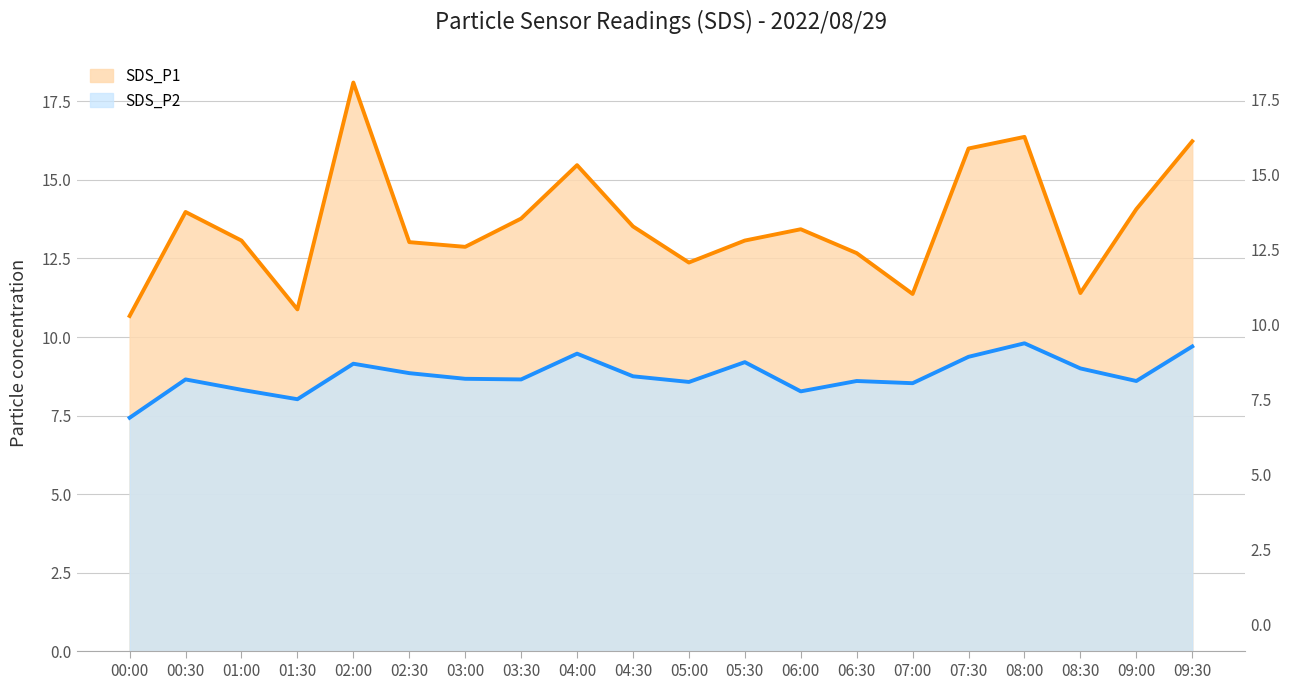

Which series has the largest range (max minus min)?

SDS_P1